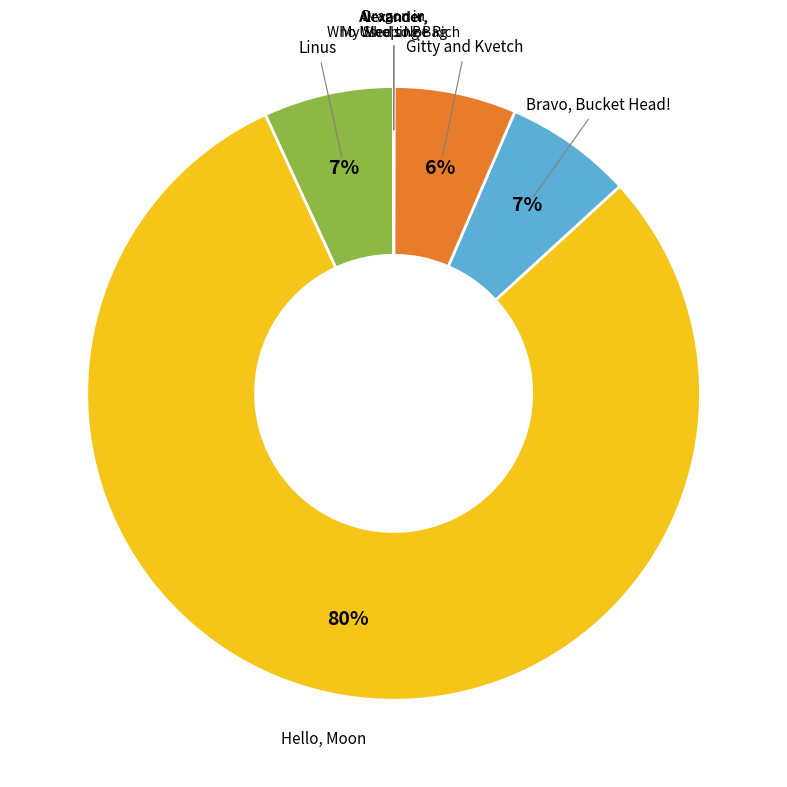

Is the sum of Linus and Bravo, Bucket Head! greater than half?

No